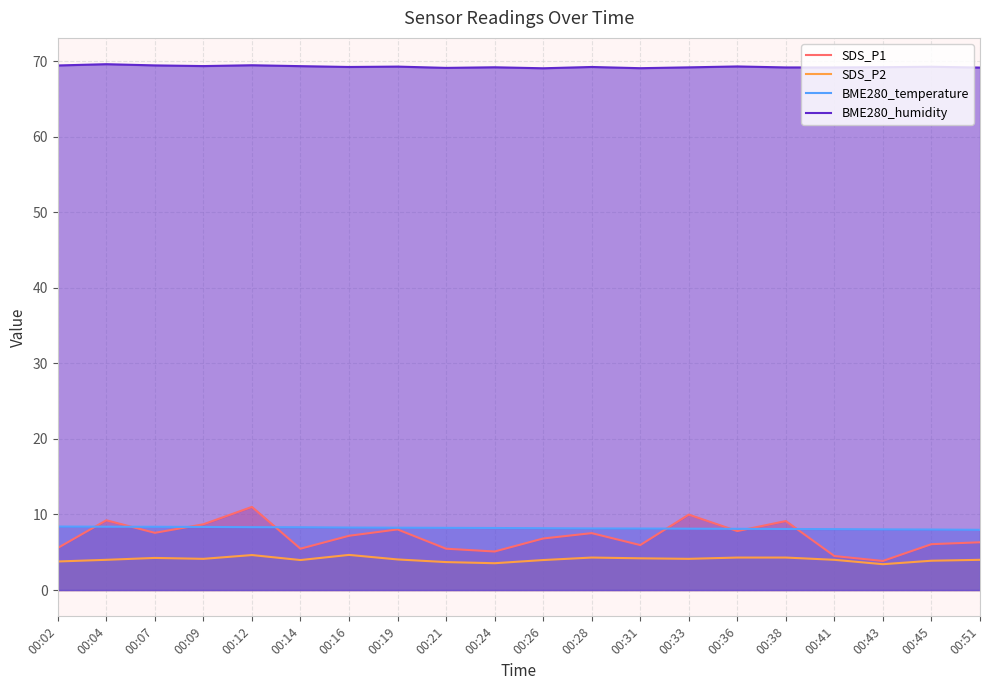

What is the difference between the maximum and minimum values in the BME280_temperature series?

0.4